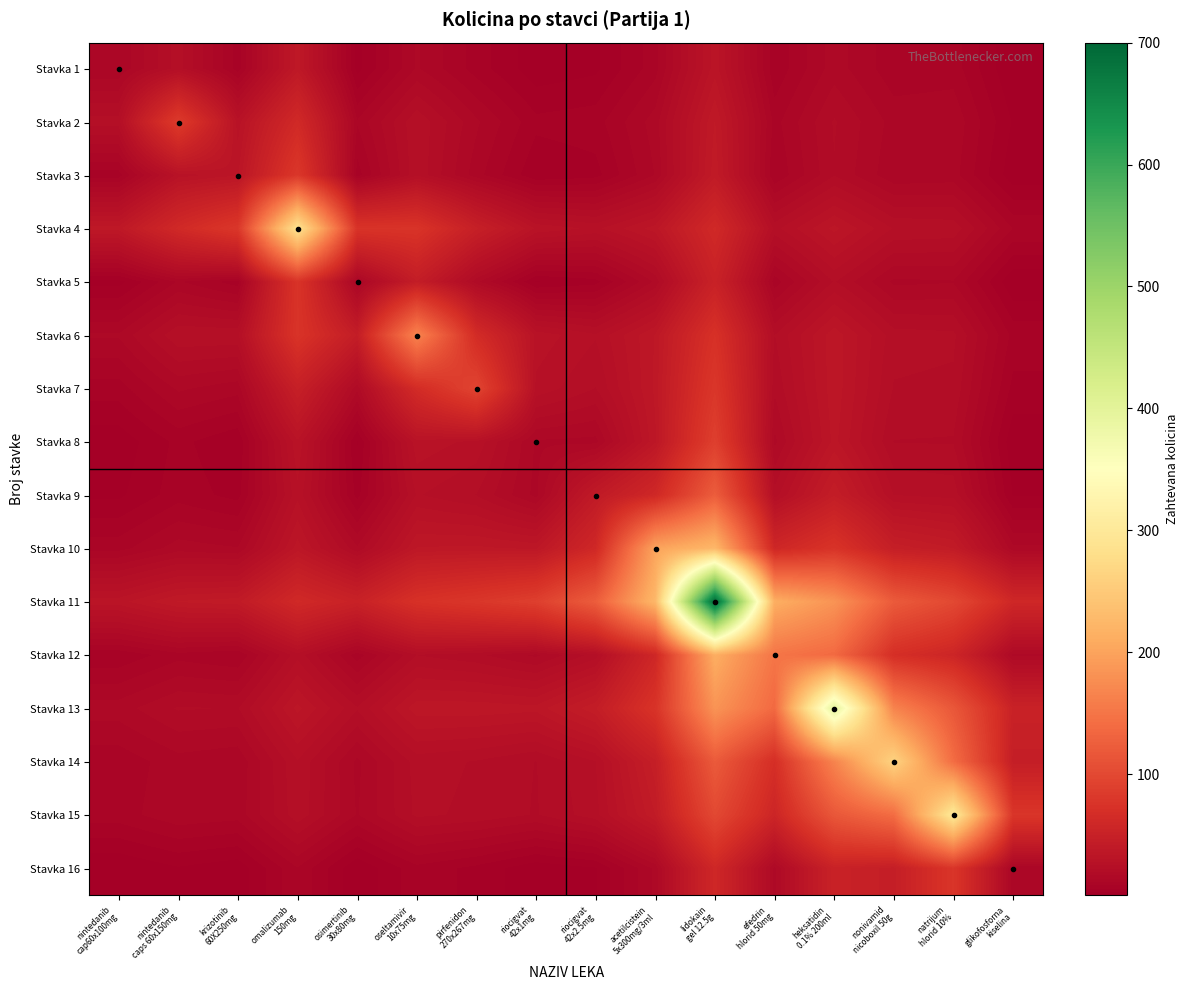

Between osimertinib
30x80mg and heksatidin
0.1% 200ml, which is larger?

heksatidin
0.1% 200ml